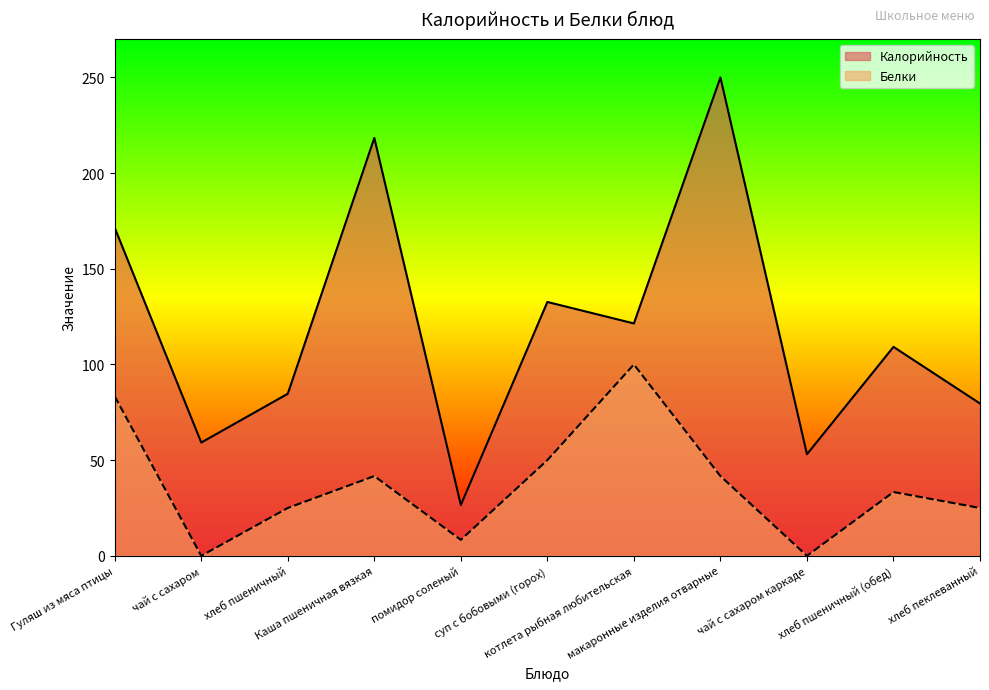

True or false: Калорийность and Белки intersect in this chart.

False